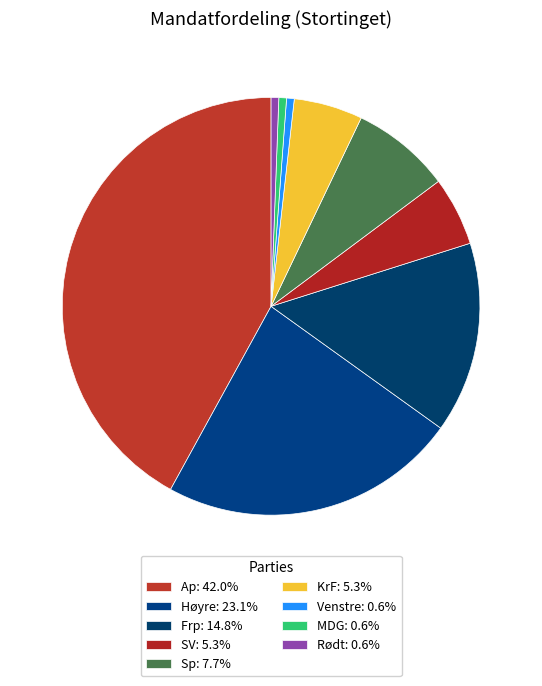

What is the smallest slice in the pie chart?

Venstre